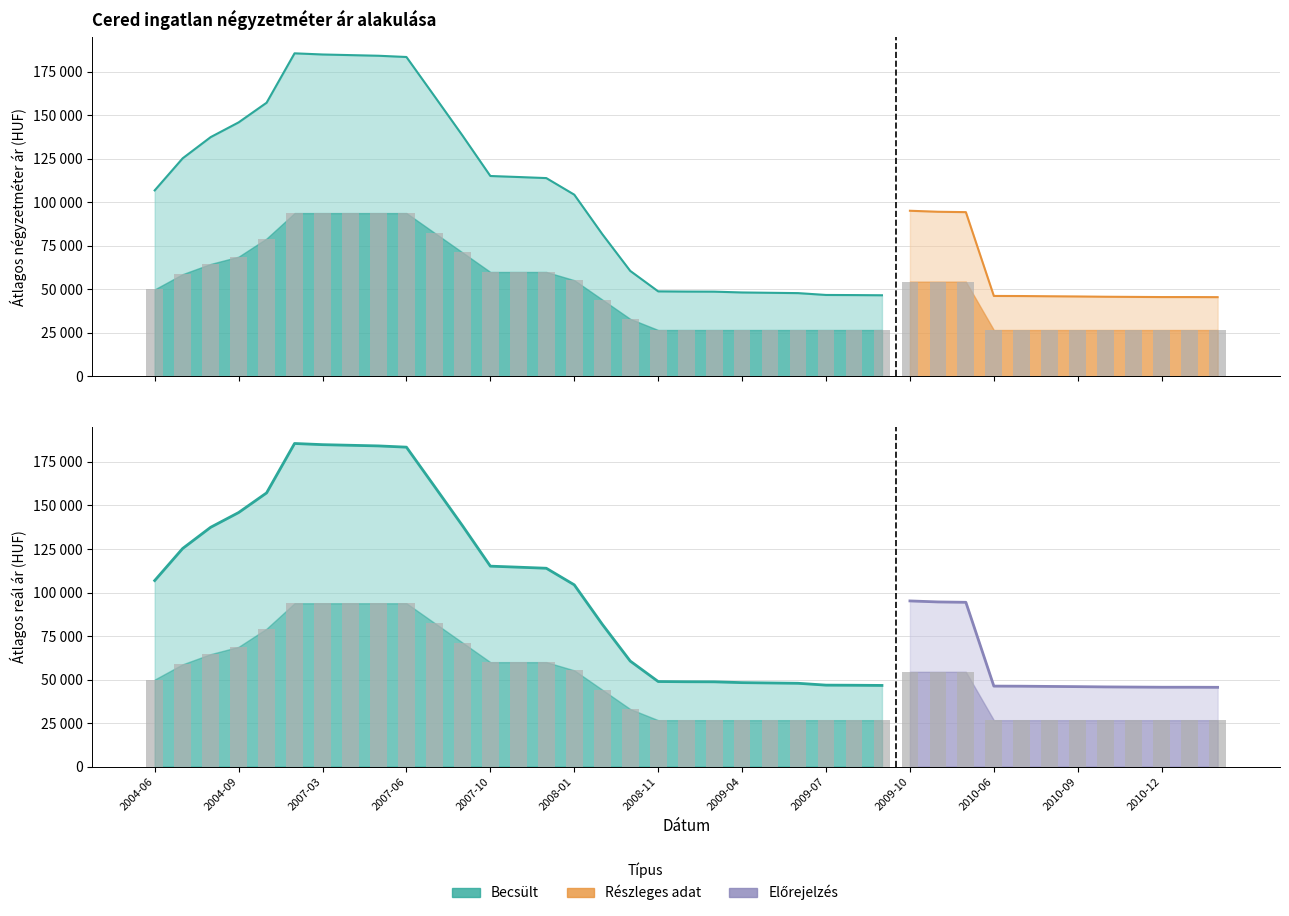

What is the label of the 21st bar from the right?

2008-11